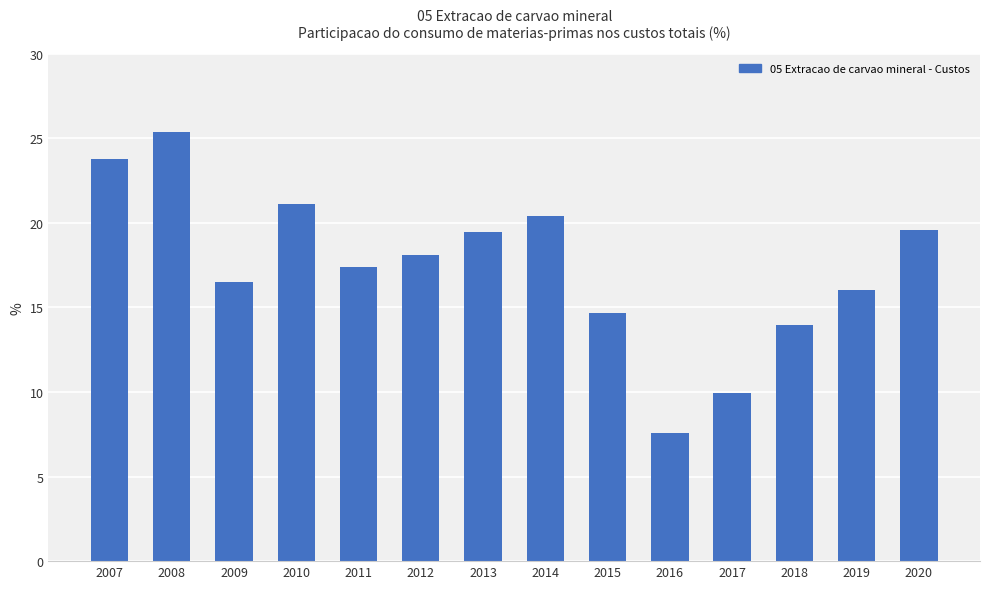

Is it true that the value at 2016 is 10.2?

False